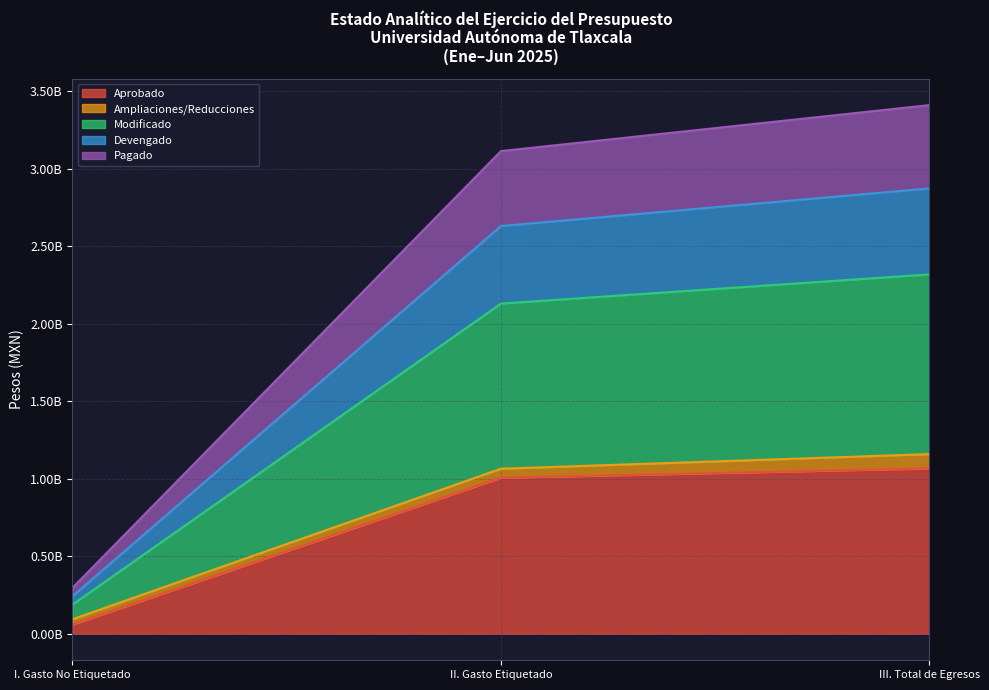

Does the chart display data point markers on the line(s)?

No